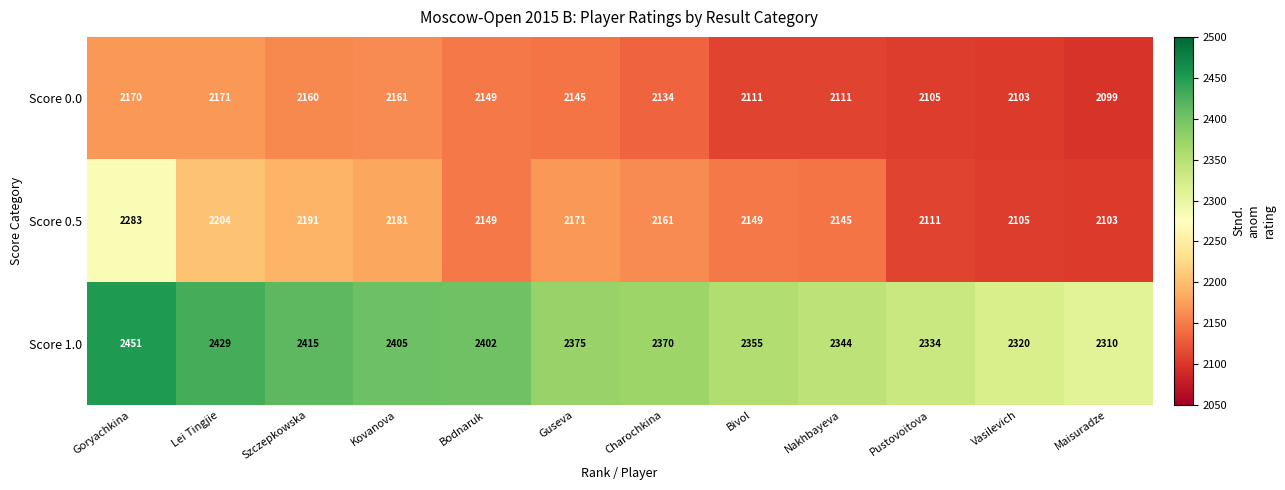

What value does the Score 0.5 series have at Maisuradze, to the nearest 10?

2100